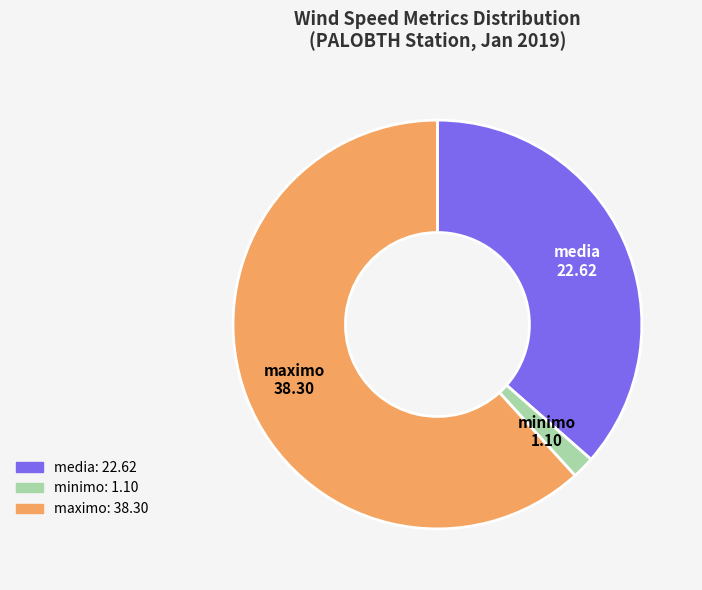

Is the sum of maximo and minimo greater than half?

Yes